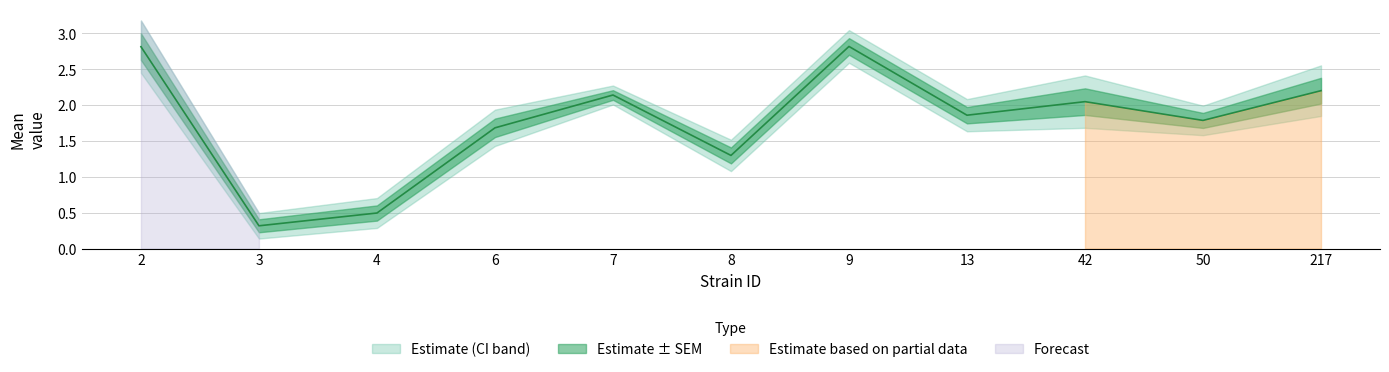

What is the difference between the second highest and minimum values in the lowercl series?

2.3